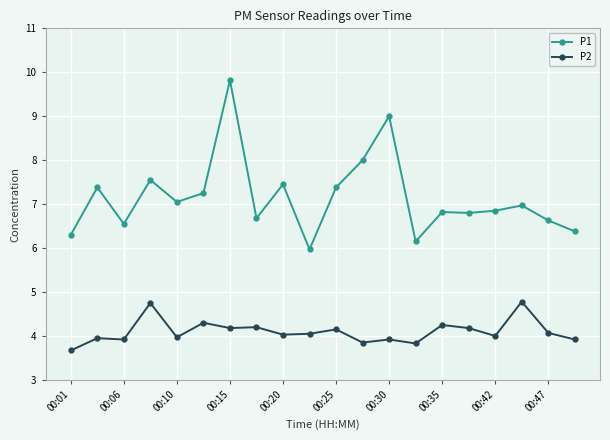

What are all the series names shown in the legend?

P1, P2